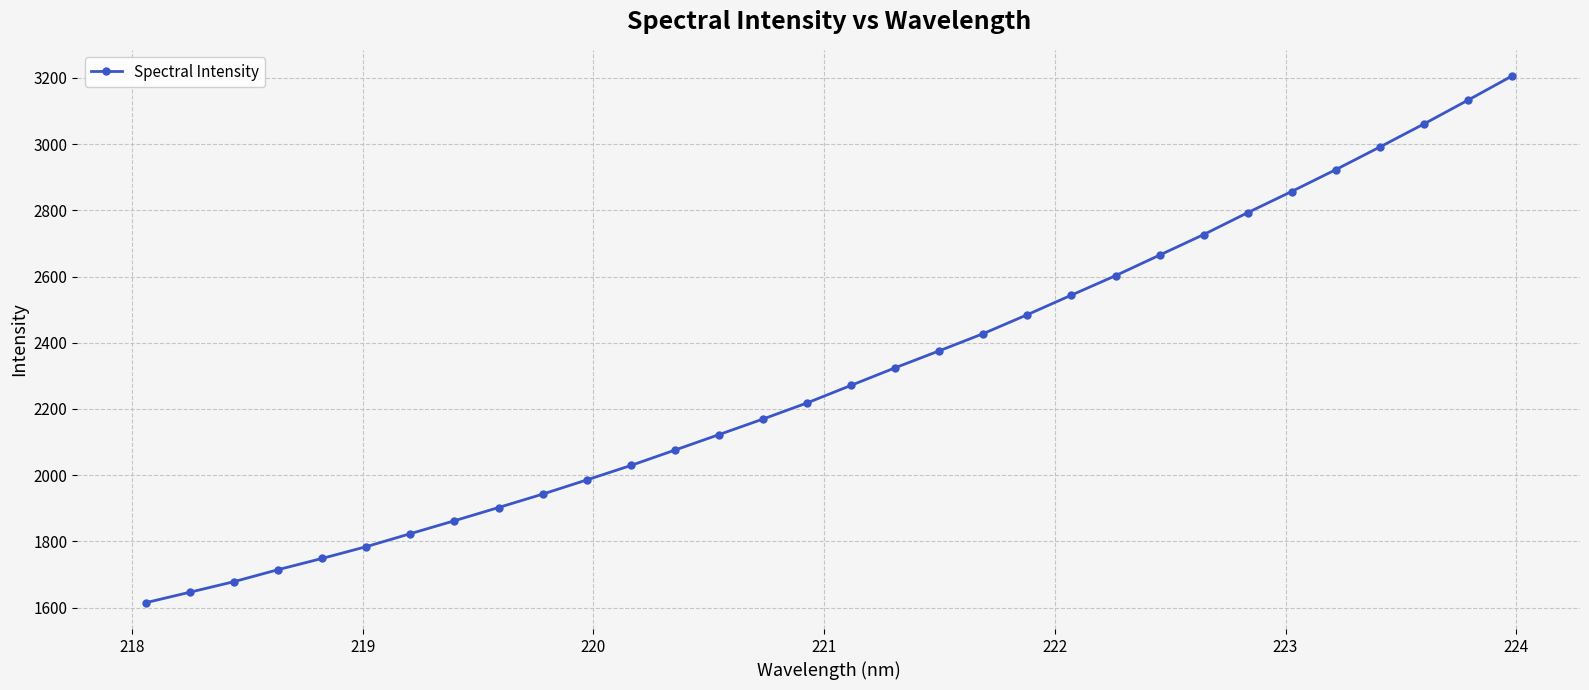

What is the maximum value shown in the chart?

3205.2